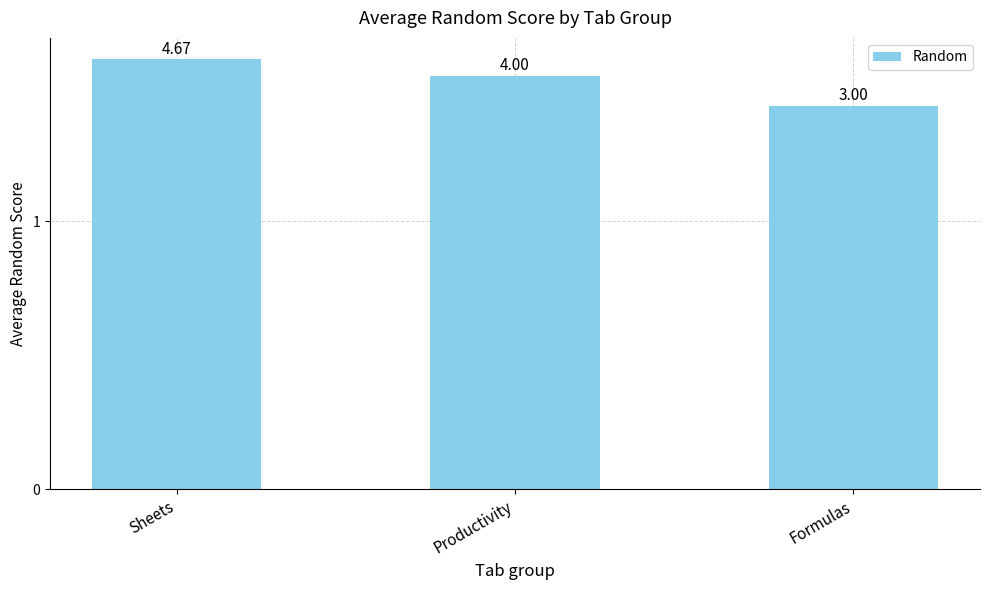

Reading left to right, transcribe all the data shown in this chart.

Sheets=4.7	Productivity=4.0	Formulas=3.0